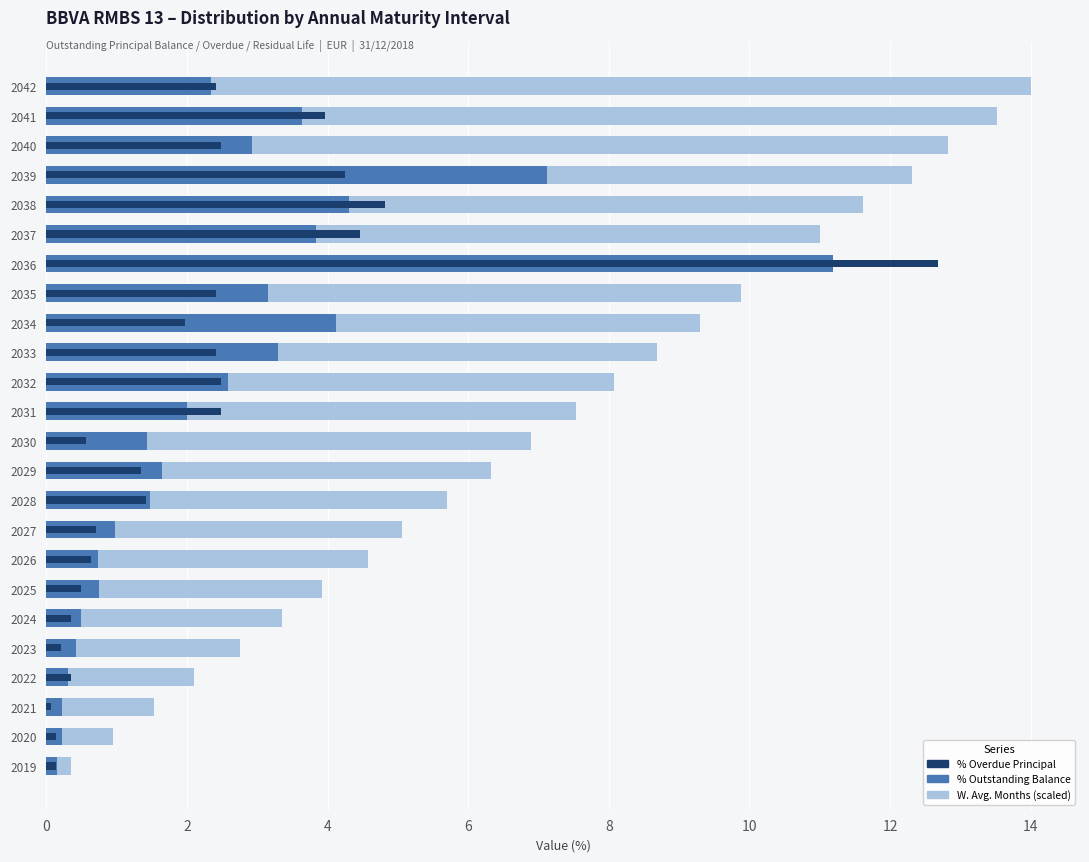

True or false: W. Avg. Months (scaled) has a value of 8.0 at 2042.

False